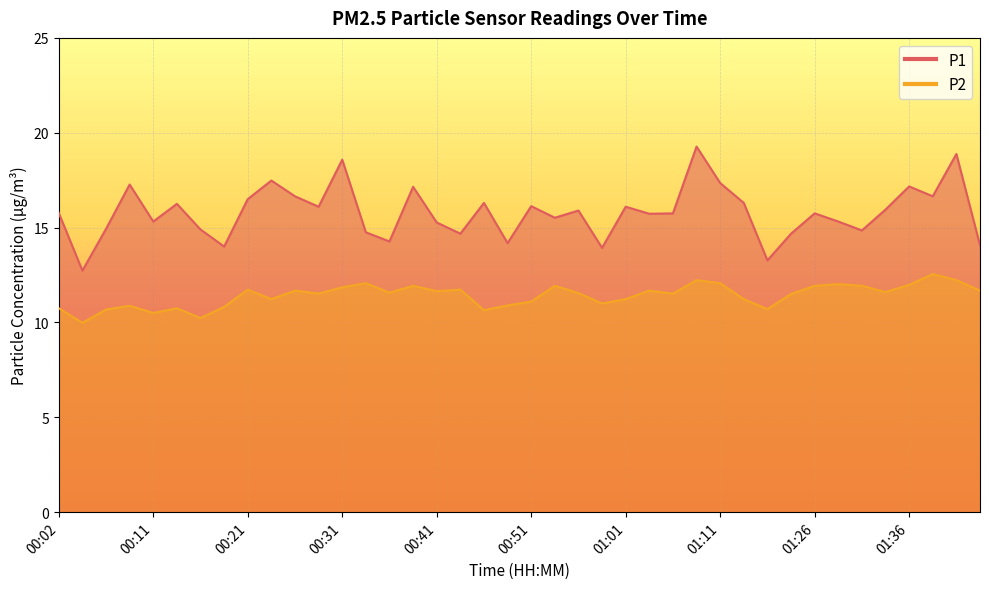

What is the sum of all P2 values?

456.8